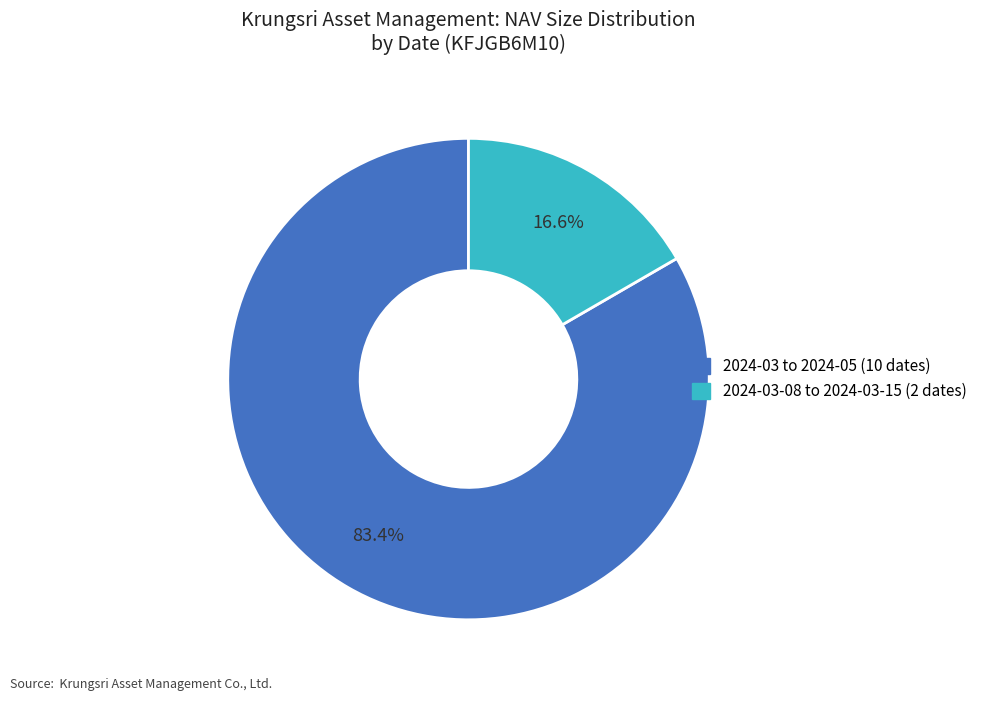

Is there any slice that represents more than half of the pie?

Yes